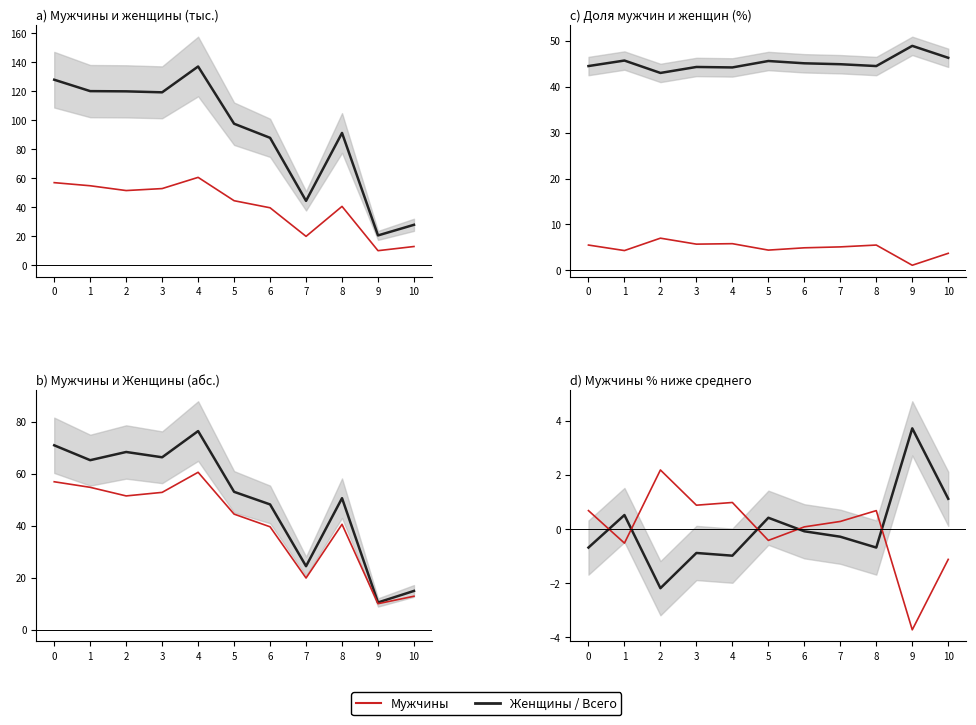

At which category does the chart reach its minimum across all series?

9